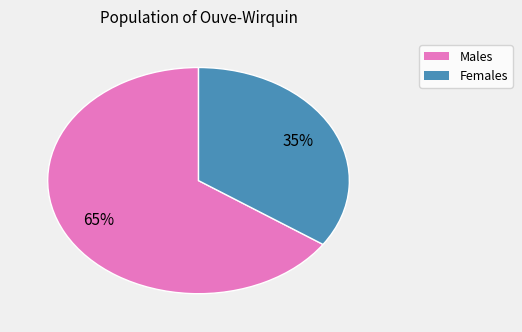

Is there any slice that represents more than half of the pie?

Yes